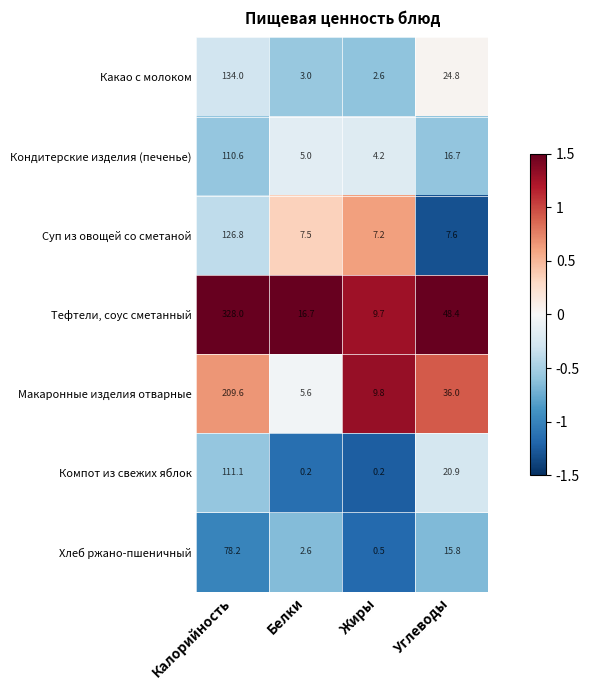

How many values in the Тефтели, соус сметанный series exceed 48?

2